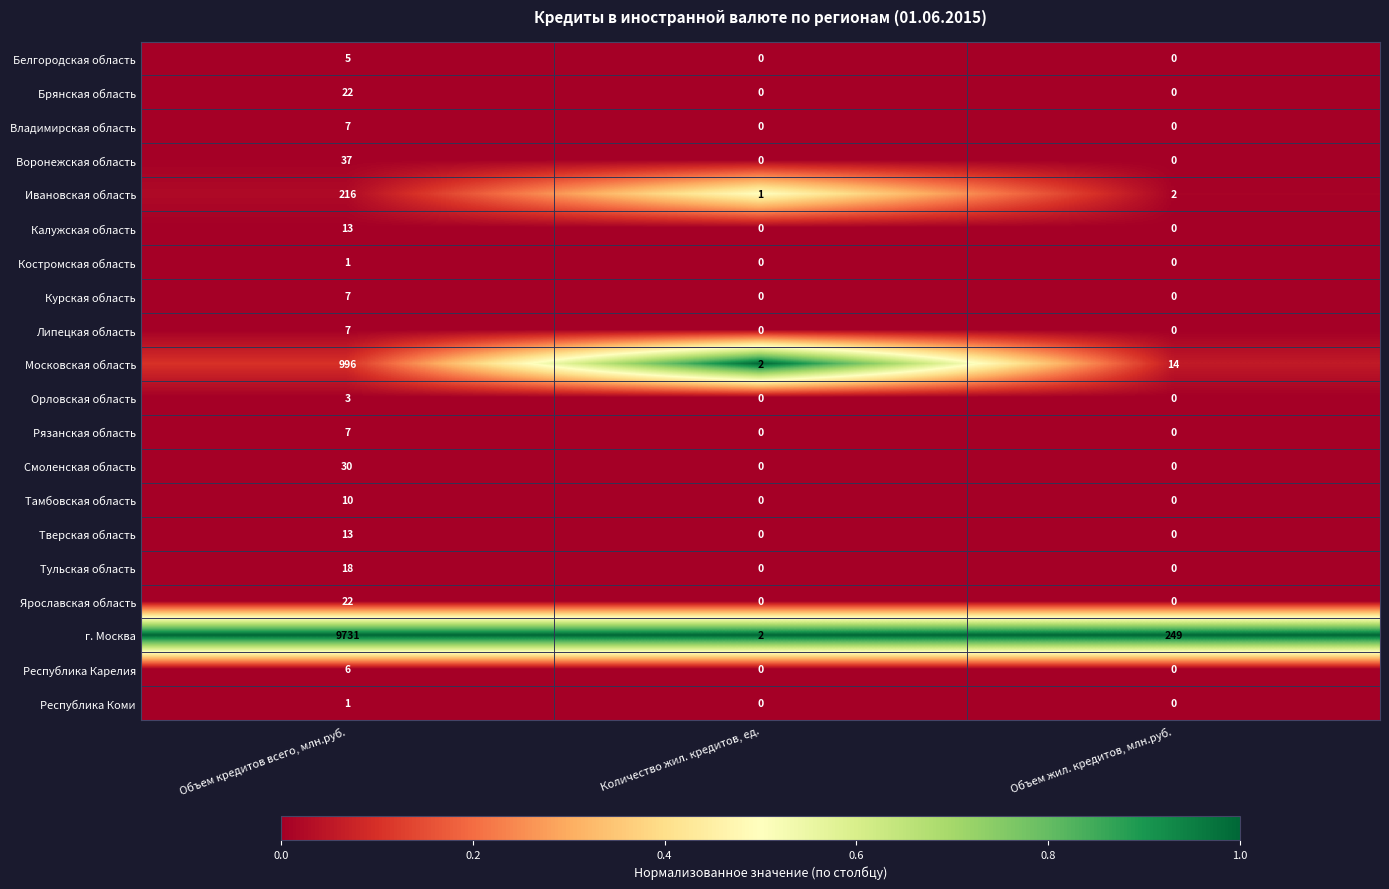

What is the total value across all series at Объем кредитов всего, млн.руб.?

11152